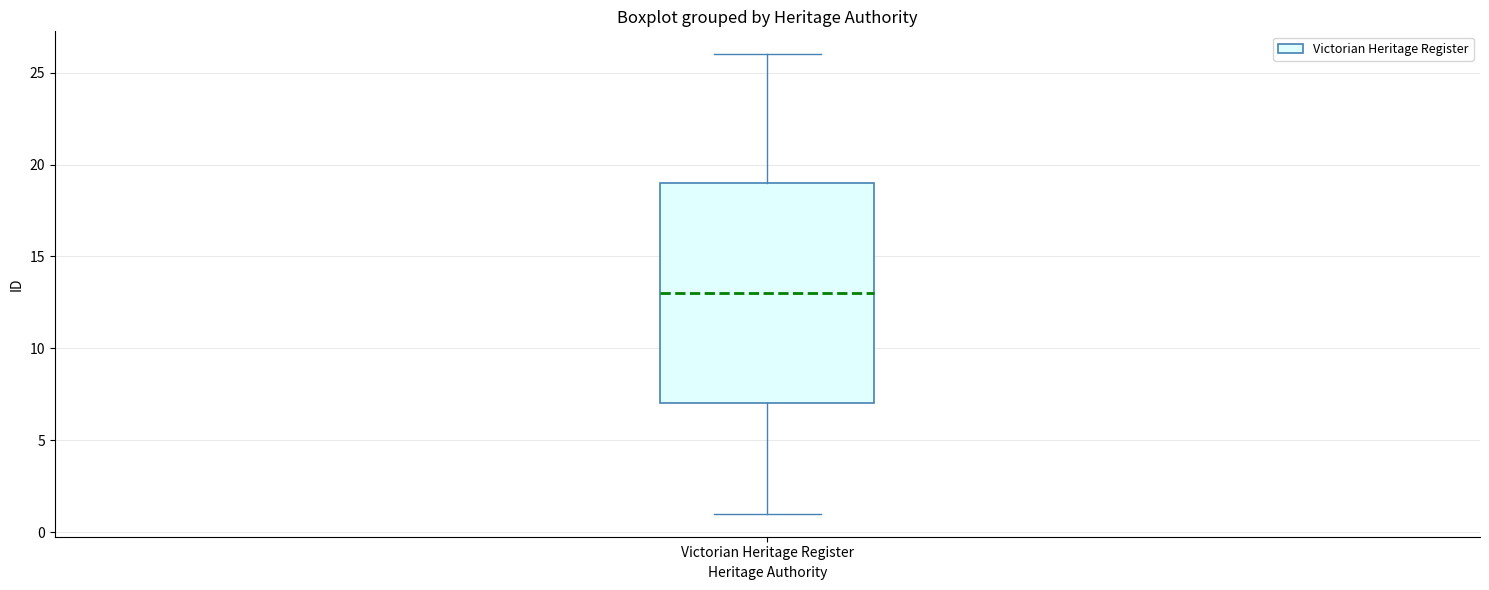

Read this box plot against the y-axis: the position of the median line, the range covered by the box, and the ends of both whiskers. The values are not printed on the chart, so give them approximately, as read against the axis.

median 13, box 7 to 19, whiskers 1 to 26